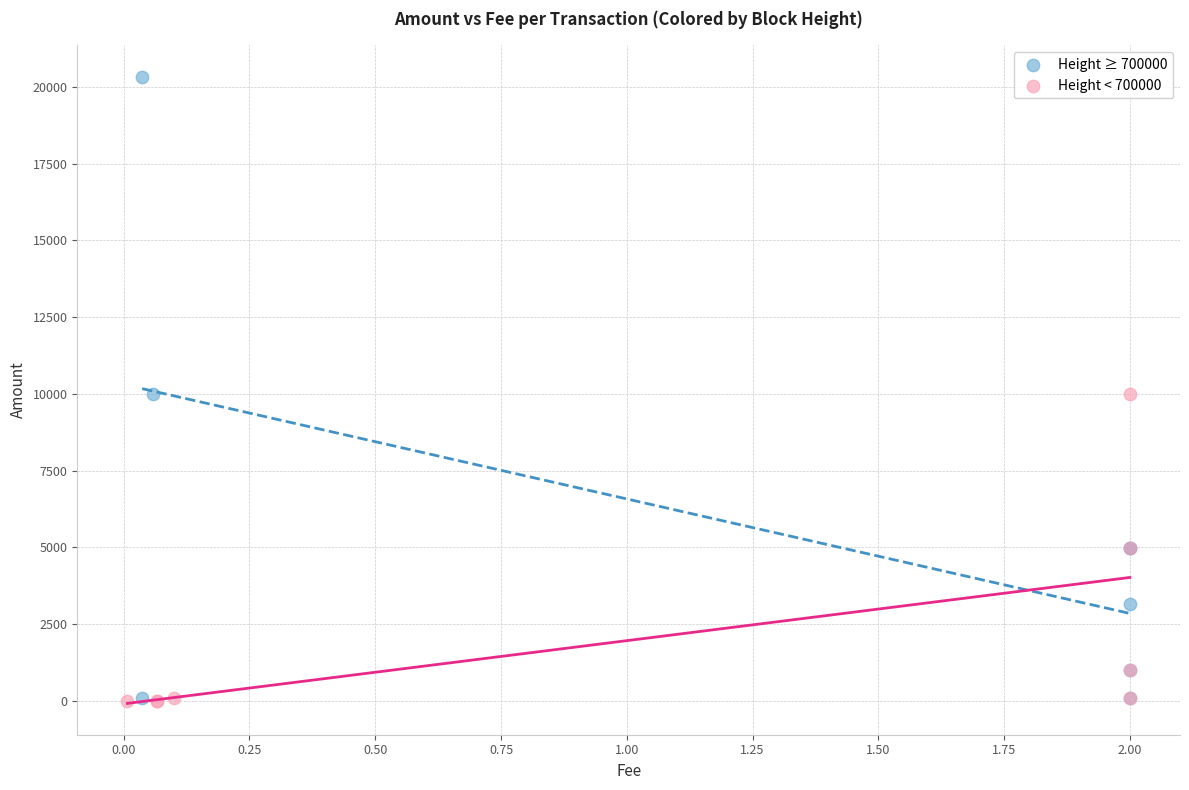

Which series contains the highest Y value?

Height ≥ 700000